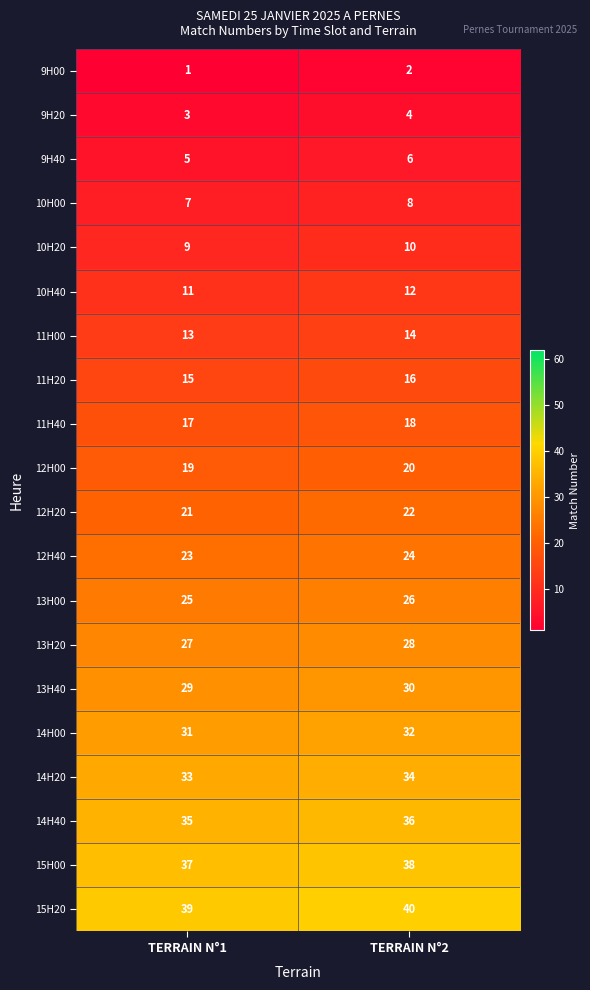

How many distinct data groups are displayed?

20